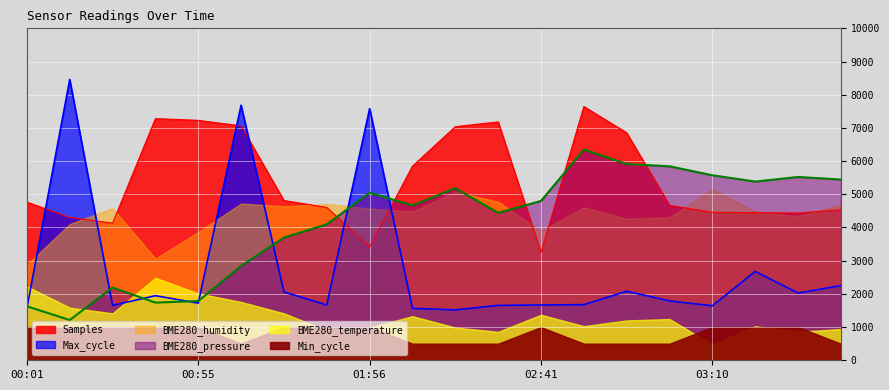

What is the value of the BME280_pressure point at the 5th from the left?

1784.2